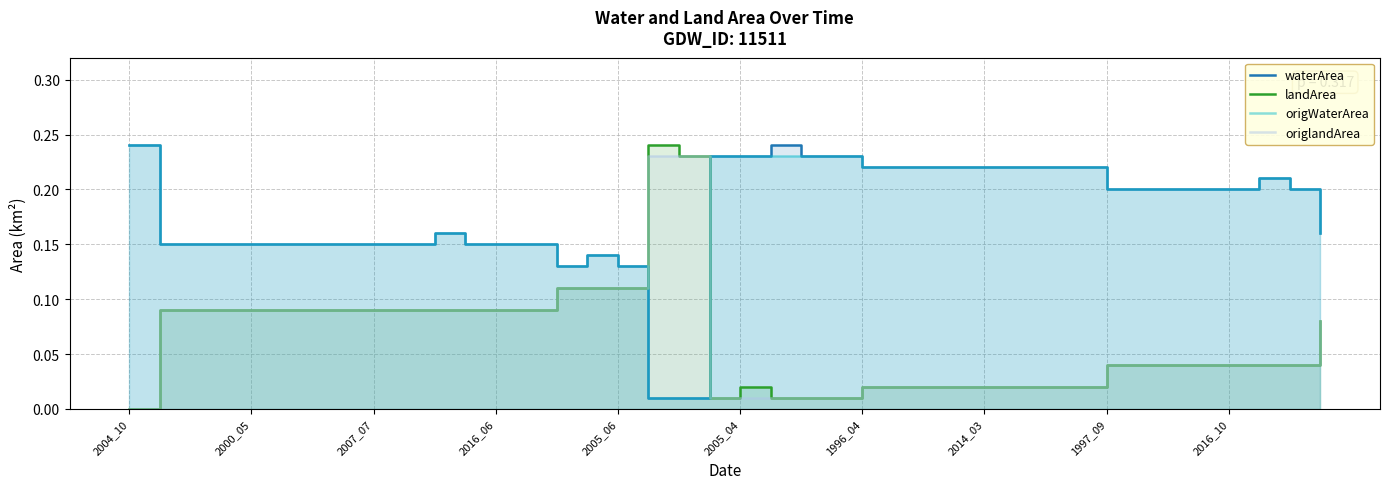

How many lines are shown in the chart?

4